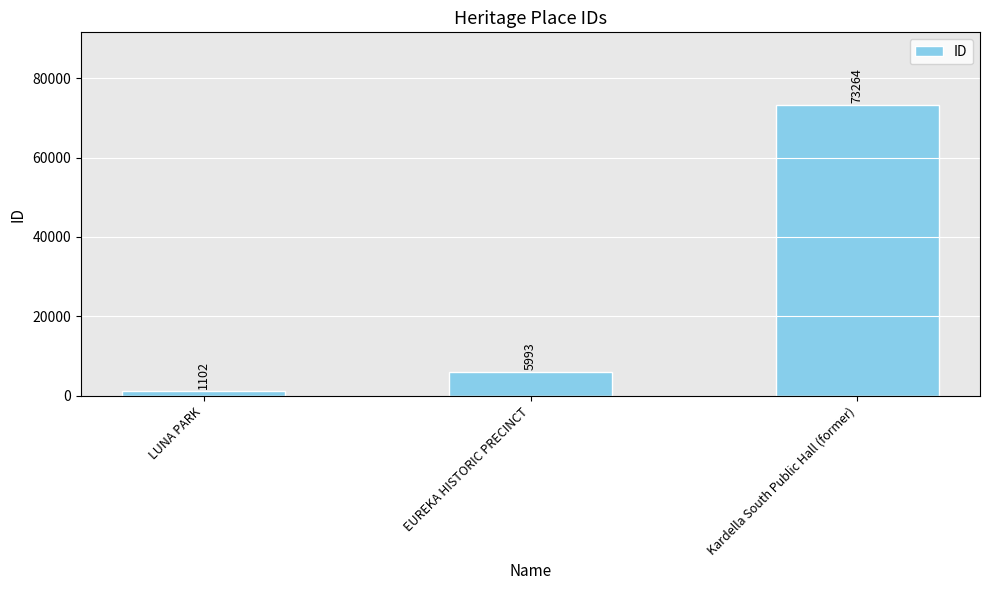

Approximately how many times larger is the value at LUNA PARK compared to EUREKA HISTORIC PRECINCT?

0.2